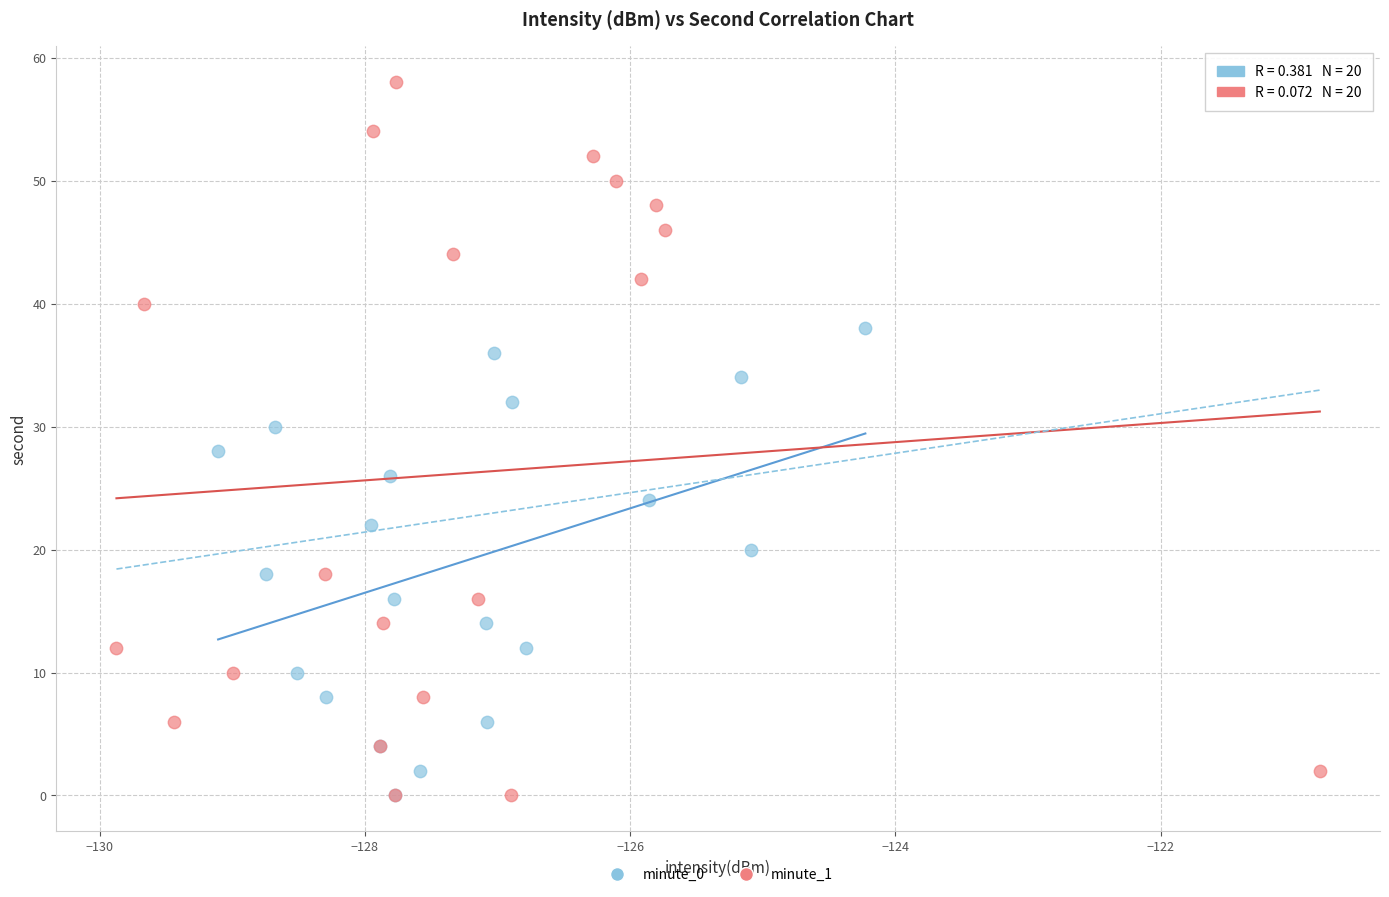

What are all the series names shown in the legend?

minute_0, minute_1